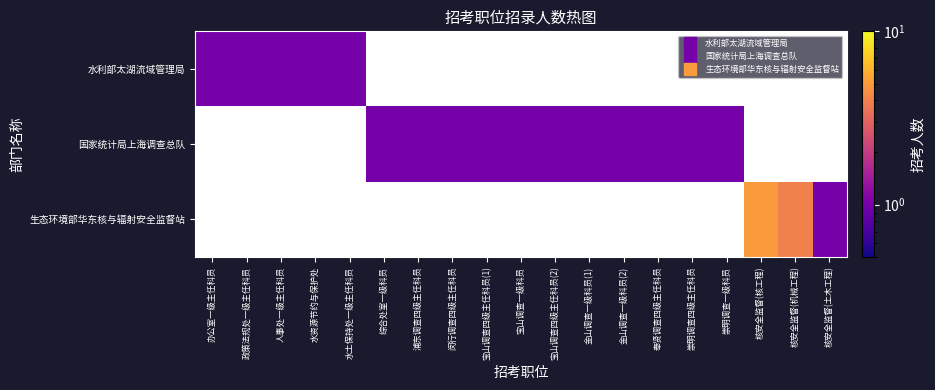

Between 闵行调查四级主任科员 and 核安全监督(机械工程), which series saw the biggest shift?

生态环境部华东核与辐射安全监督站